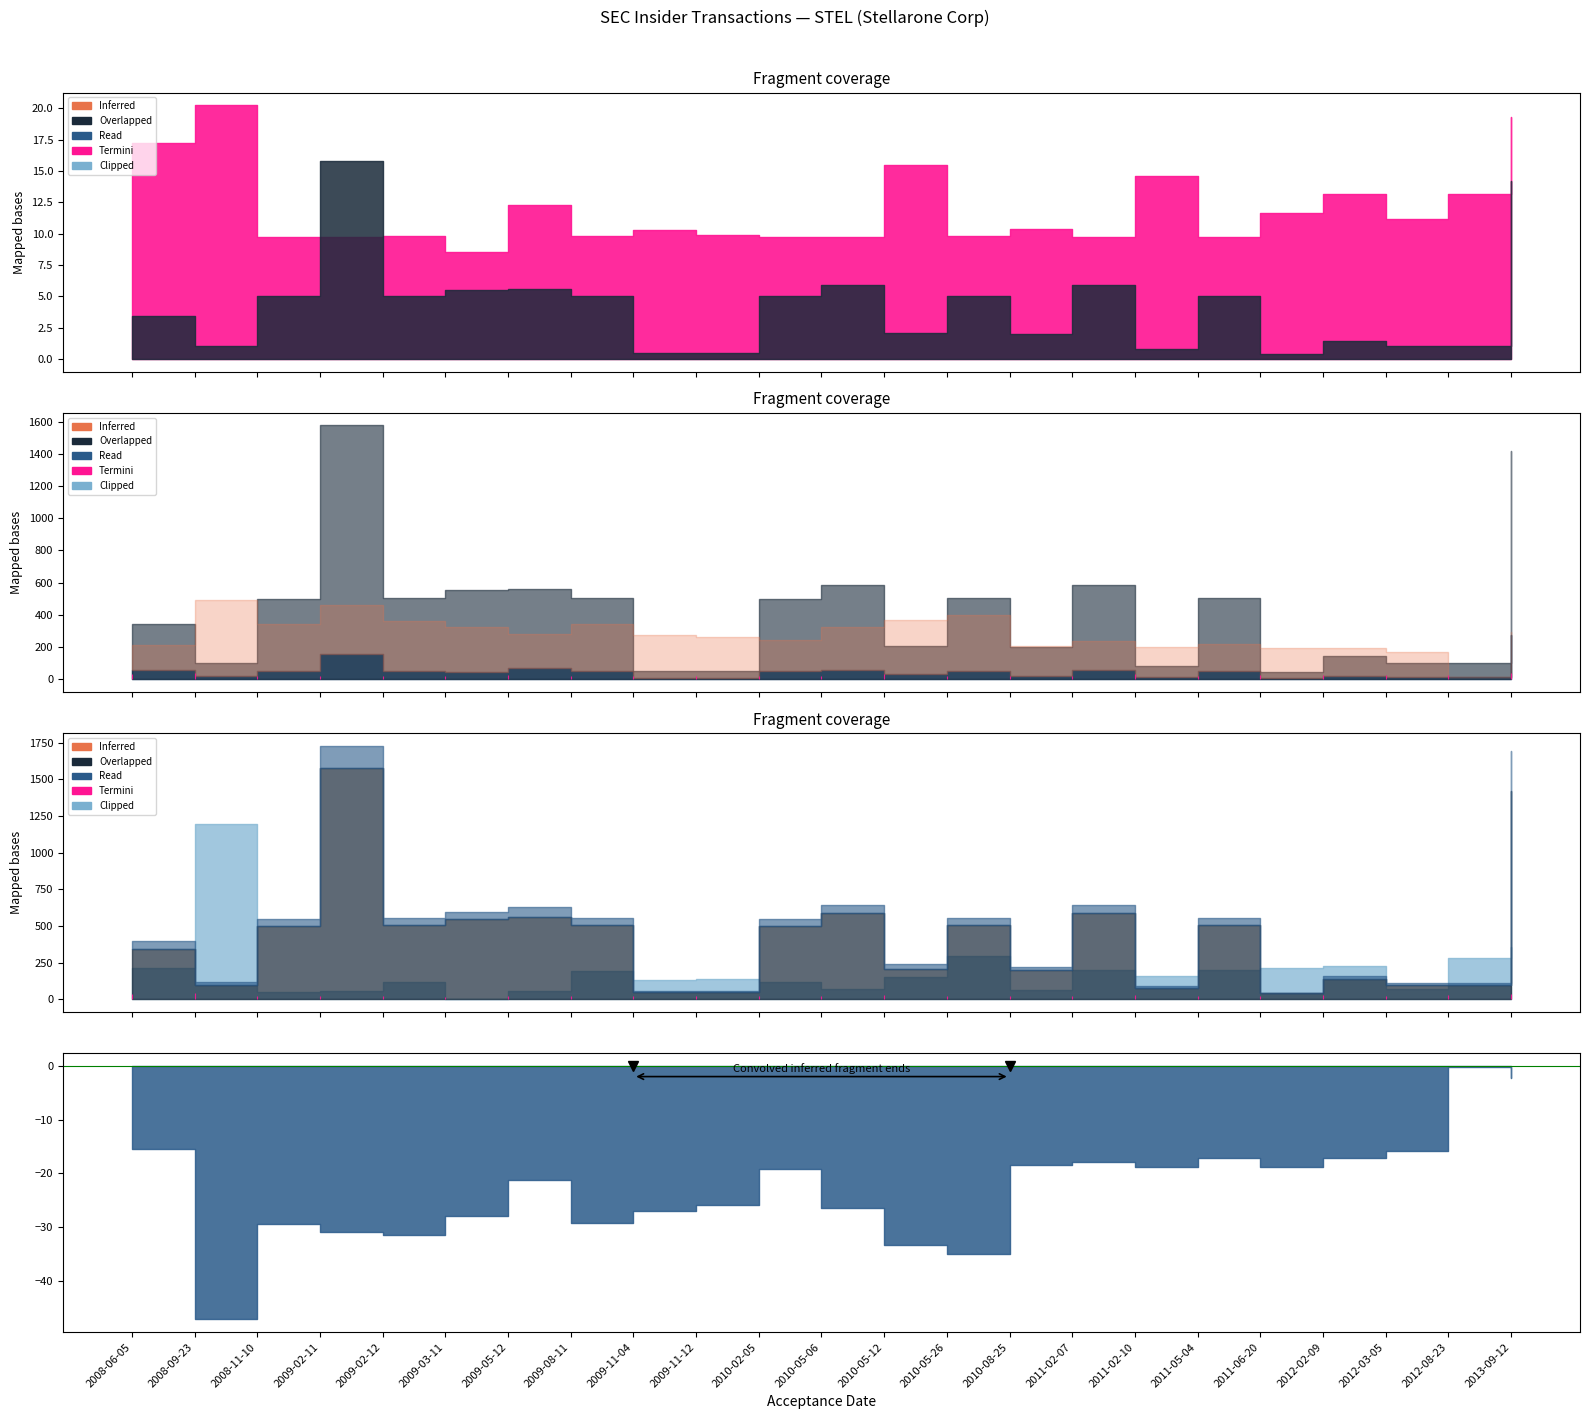

At which category does pctVolumeTraded reach its first local peak?

2008-09-23